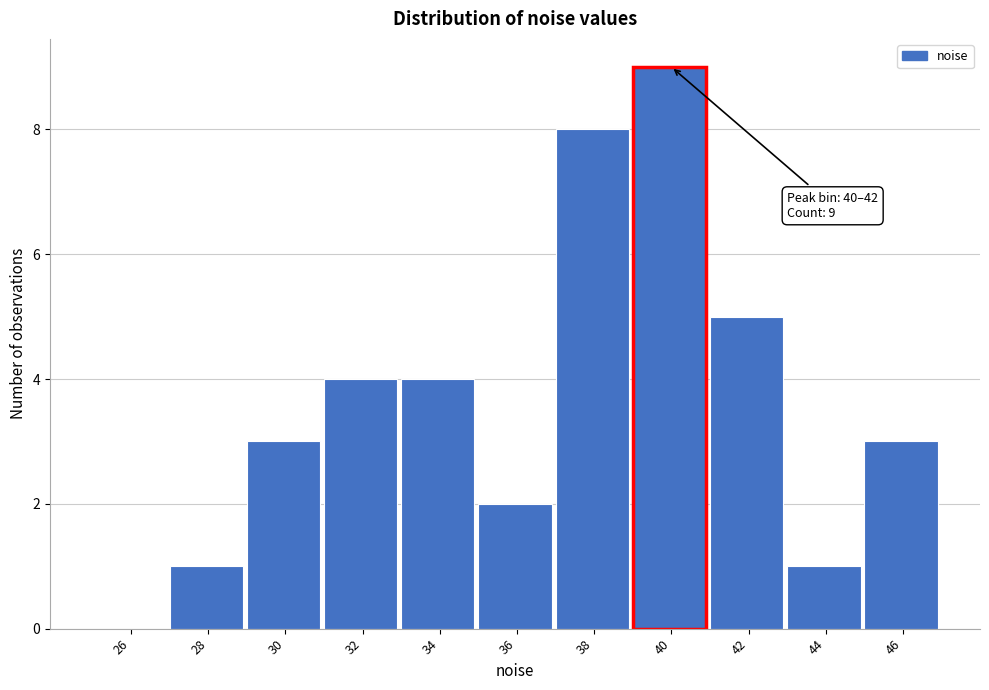

Reading left to right, list all the values displayed in this chart.

26=0	28=1	30=3	32=4	34=4	36=2	38=8	40=9	42=5	44=1	46=3